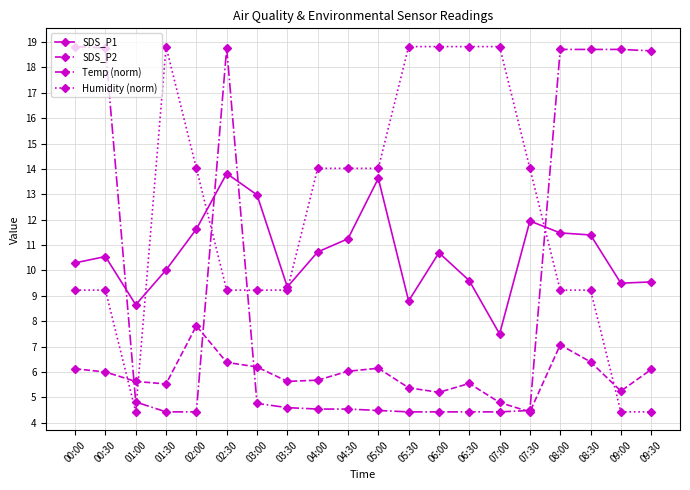

What is the label of the 5th point from the left?

02:00